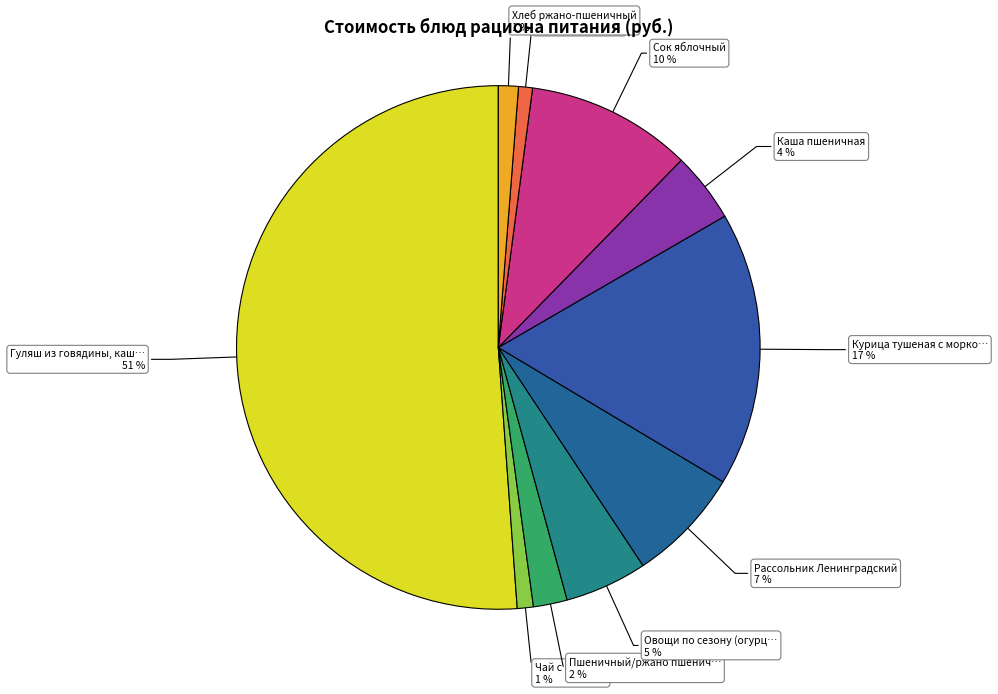

How many segments does this pie chart have?

10